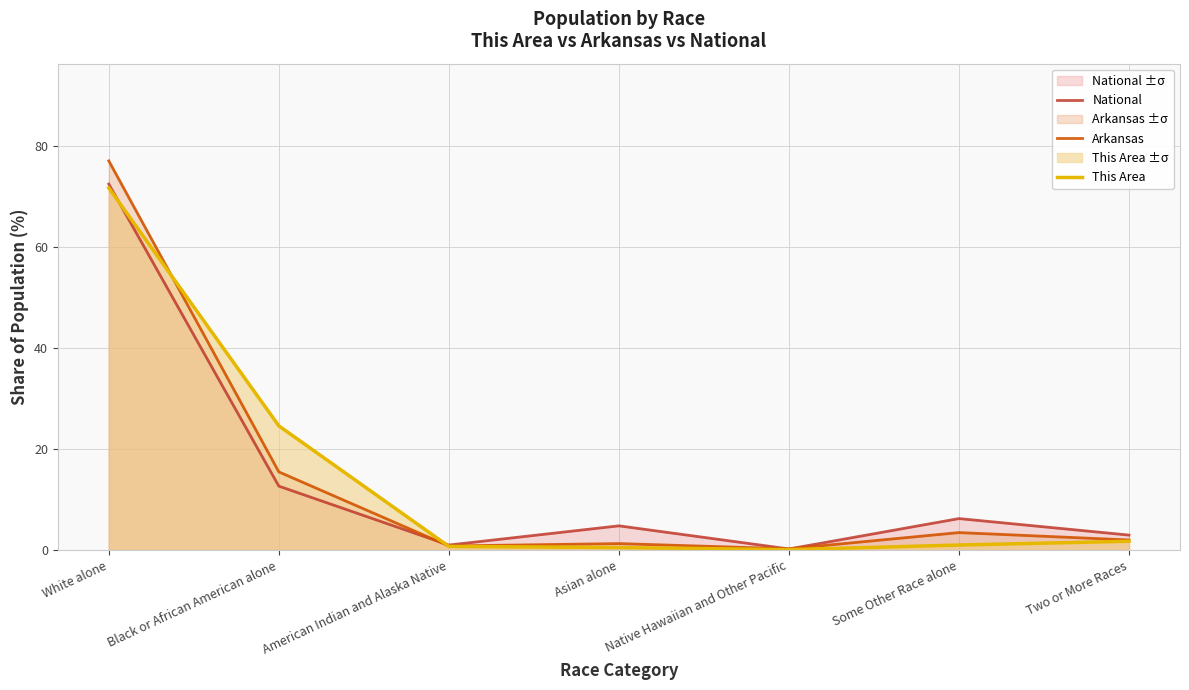

Where does the Arkansas series first go above 1?

White alone